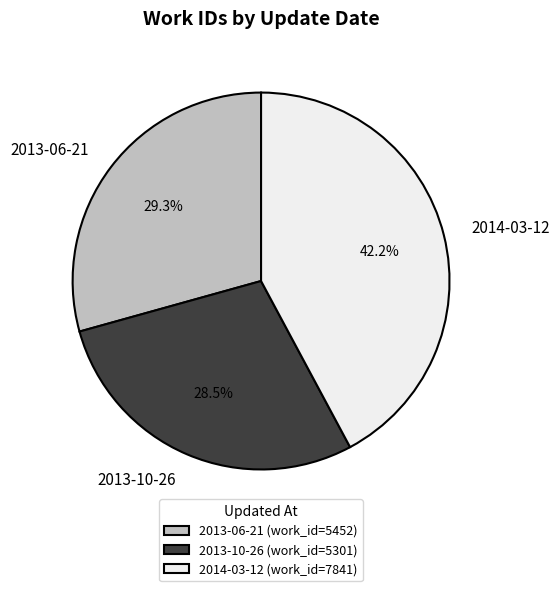

What portion of the pie excludes 2013-06-21?

70.7%